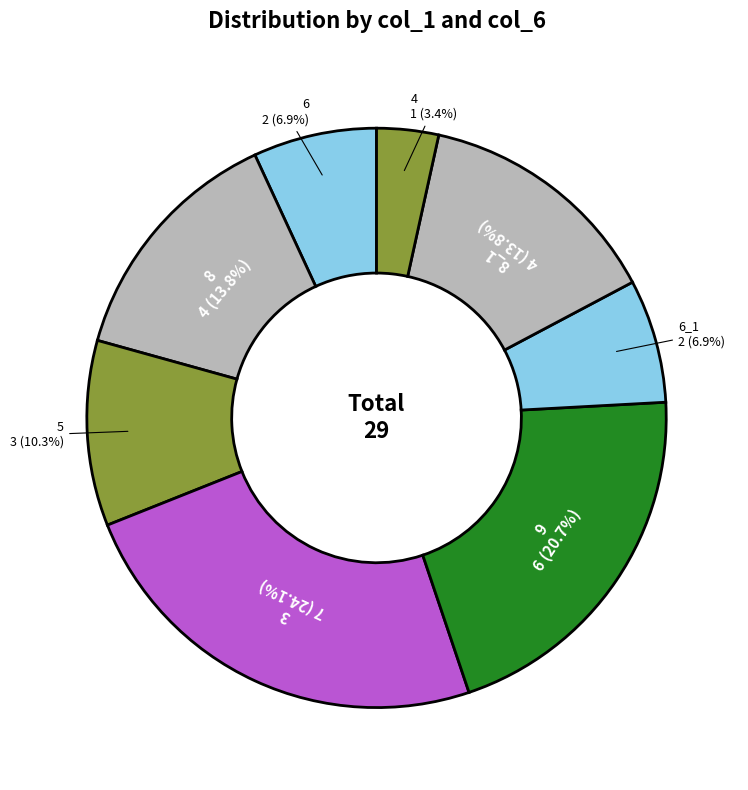

To the nearest percent, what percentage of the pie is 6?

7%